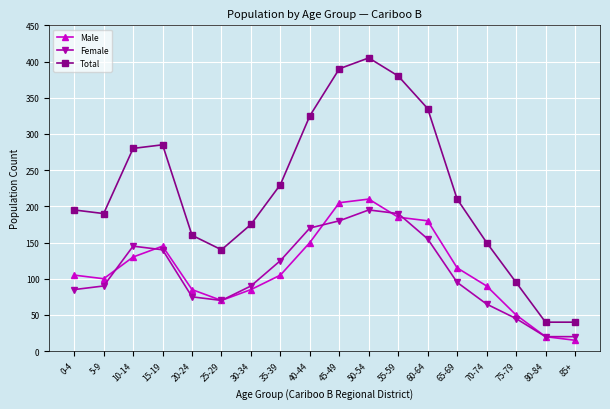

Reading left to right, what are all the values shown in this chart?

Male: 0-4=105	5-9=100	10-14=130	15-19=145	20-24=85	25-29=70	30-34=85	35-39=105	40-44=150	45-49=205	50-54=210	55-59=185	60-64=180	65-69=115	70-74=90	75-79=50	80-84=20	85+=15
Female: 0-4=85	5-9=90	10-14=145	15-19=140	20-24=75	25-29=70	30-34=90	35-39=125	40-44=170	45-49=180	50-54=195	55-59=190	60-64=155	65-69=95	70-74=65	75-79=45	80-84=20	85+=20
Total: 0-4=195	5-9=190	10-14=280	15-19=285	20-24=160	25-29=140	30-34=175	35-39=230	40-44=325	45-49=390	50-54=405	55-59=380	60-64=335	65-69=210	70-74=150	75-79=95	80-84=40	85+=40